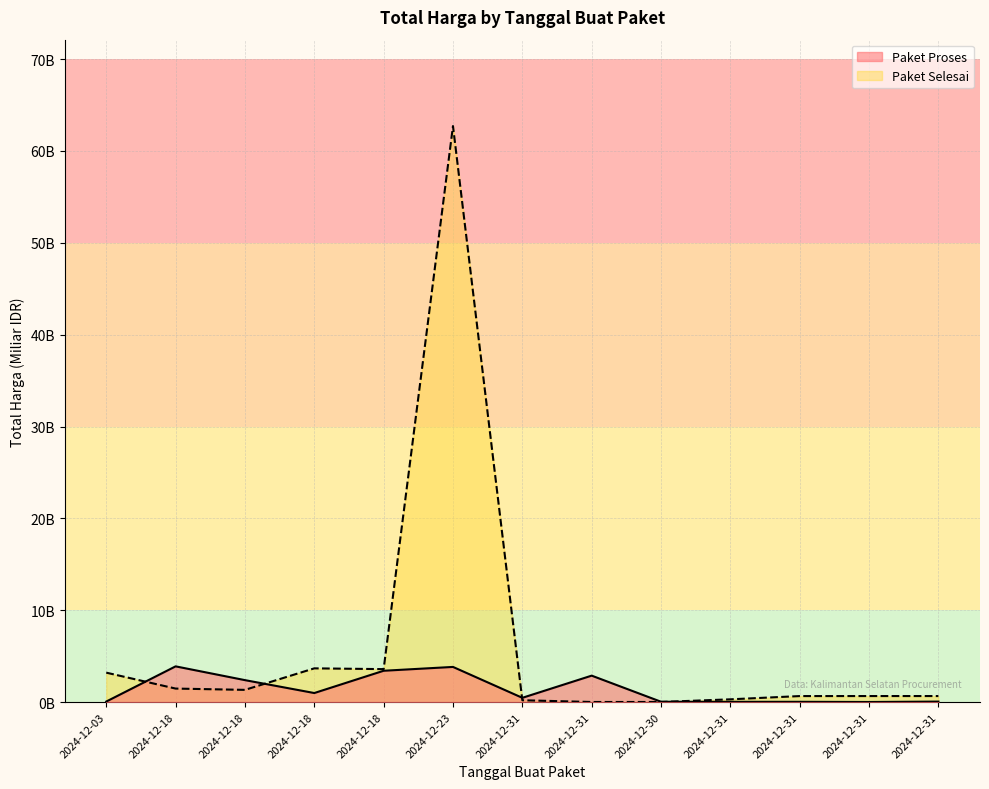

At which label does Paket Selesai reach its peak?

2024-12-23